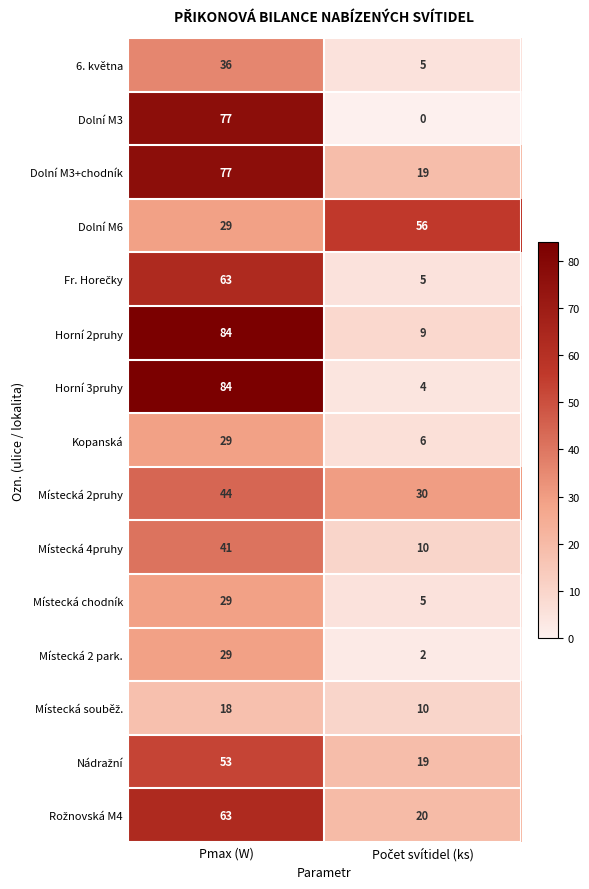

Which label corresponds to the largest value in the chart?

Pmax (W)